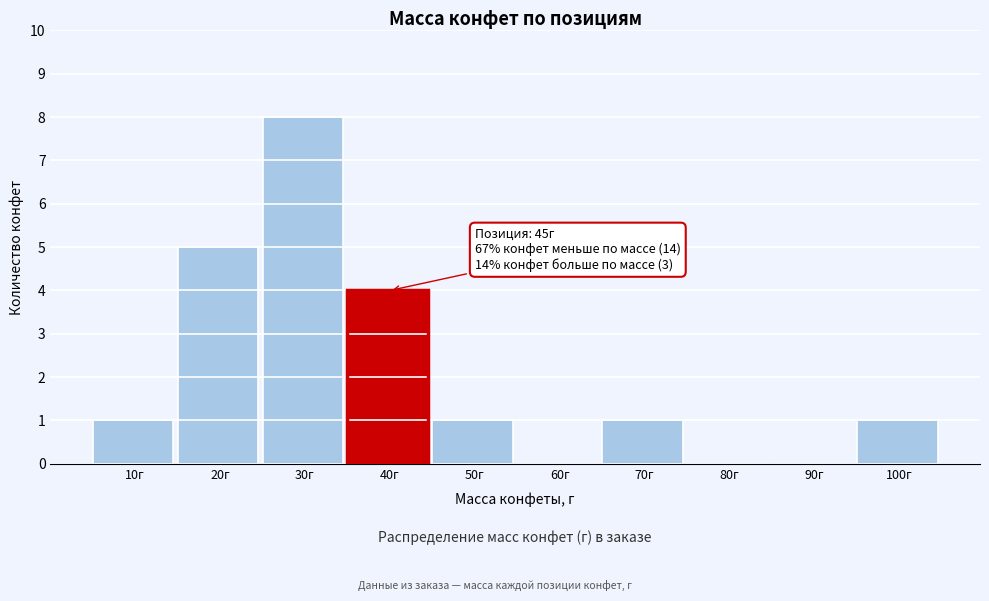

Reading right to left, list all the values displayed in this chart.

100г=1	90г=0	80г=0	70г=1	60г=0	50г=1	40г=4	30г=8	20г=5	10г=1